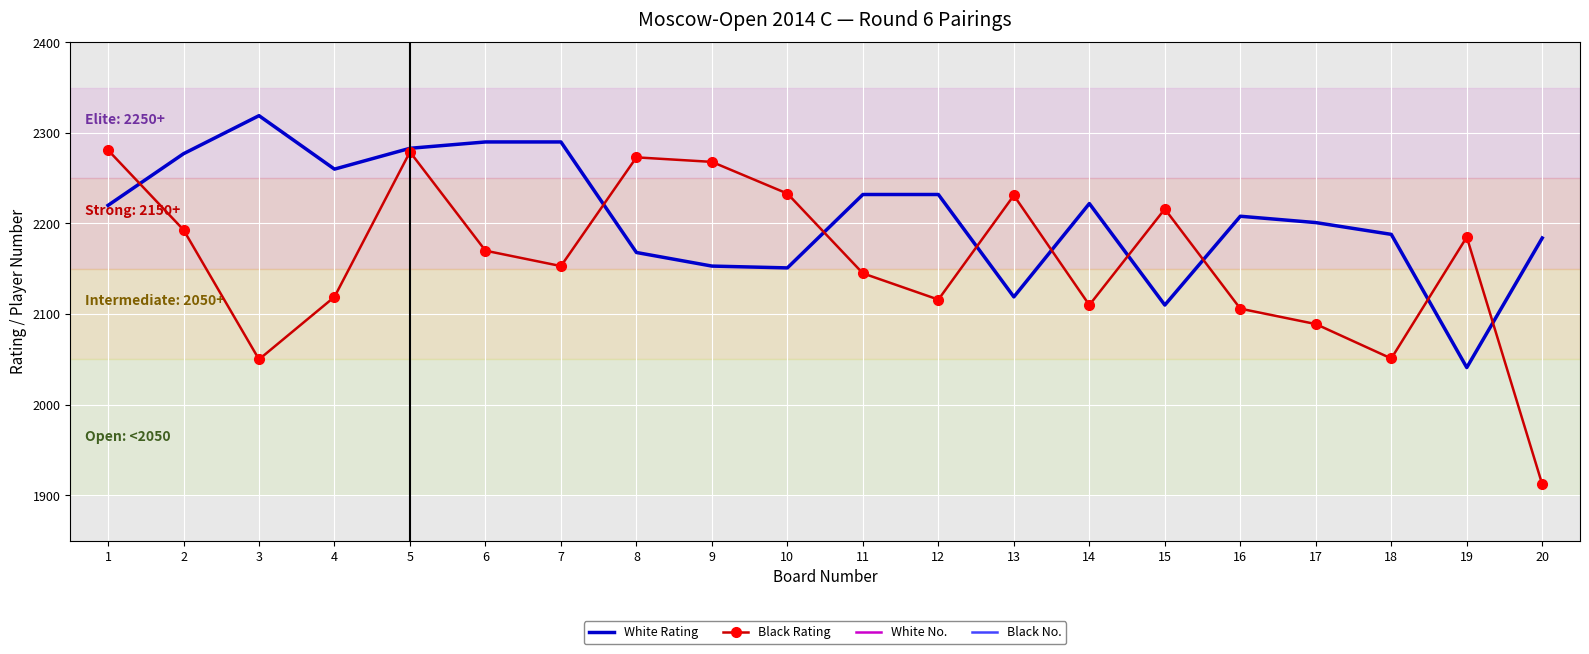

Reading left to right, transcribe all the data shown in this chart.

White Rating: 2220	2277	2319	2260	2283	2290	2290	2168	2153	2151	2232	2232	2119	2222	2110	2208	2201	2188	2041	2184
Black Rating: 2281	2193	2050	2119	2279	2170	2153	2273	2268	2233	2145	2116	2231	2110	2216	2106	2089	2051	2185	1912
White No.: 31	15	1	19	11	7	9	50	57	59	25	27	85	30	100	35	37	41	143	43
Black No.: 12	40	138	86	14	49	55	16	18	24	66	90	28	99	32	102	110	136	42	216